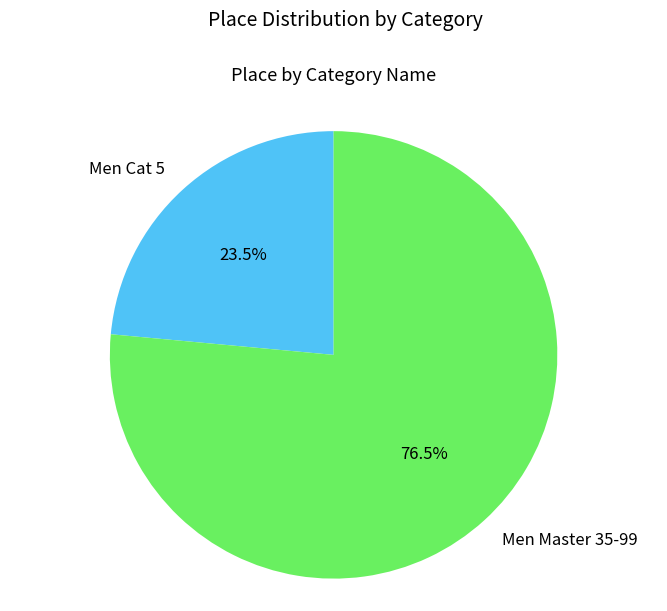

Combined, do Men Master 35-99 and Men Cat 5 account for over 50%?

Yes